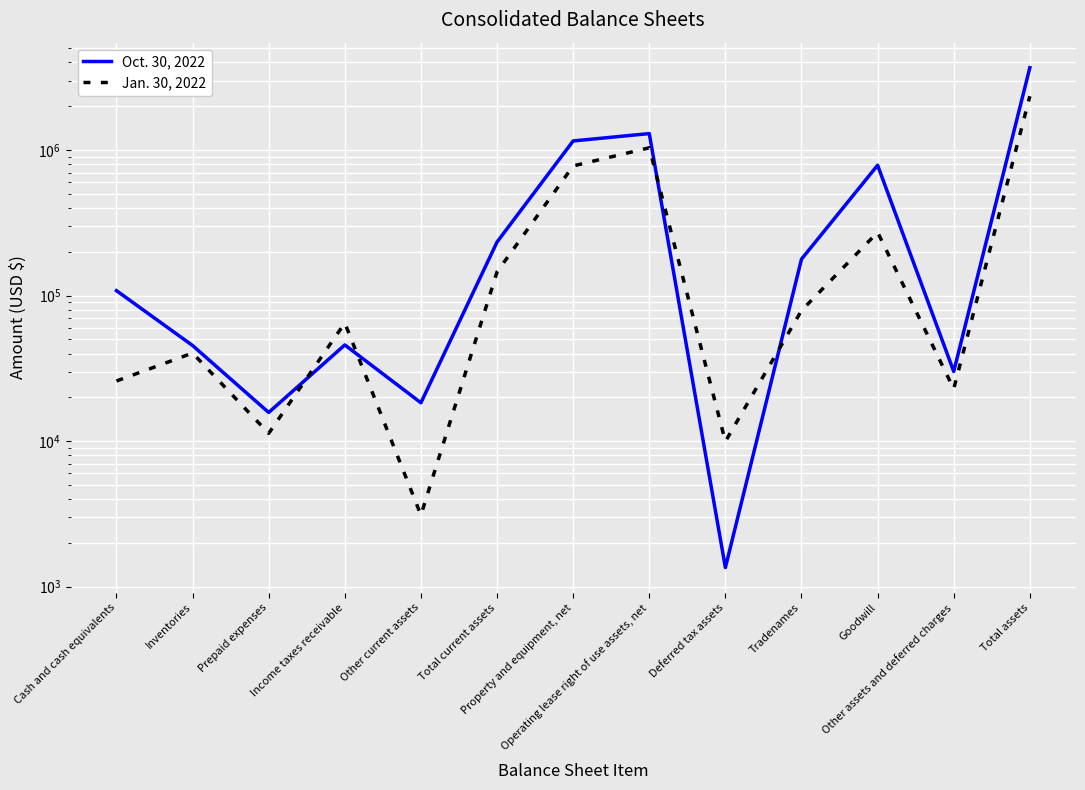

List the labels in order of Oct. 30, 2022 value, largest first.

Total assets, Operating lease right of use assets, net, Property and equipment, net, Goodwill, Total current assets, Tradenames, Cash and cash equivalents, Income taxes receivable, Inventories, Other assets and deferred charges, Other current assets, Prepaid expenses, Deferred tax assets